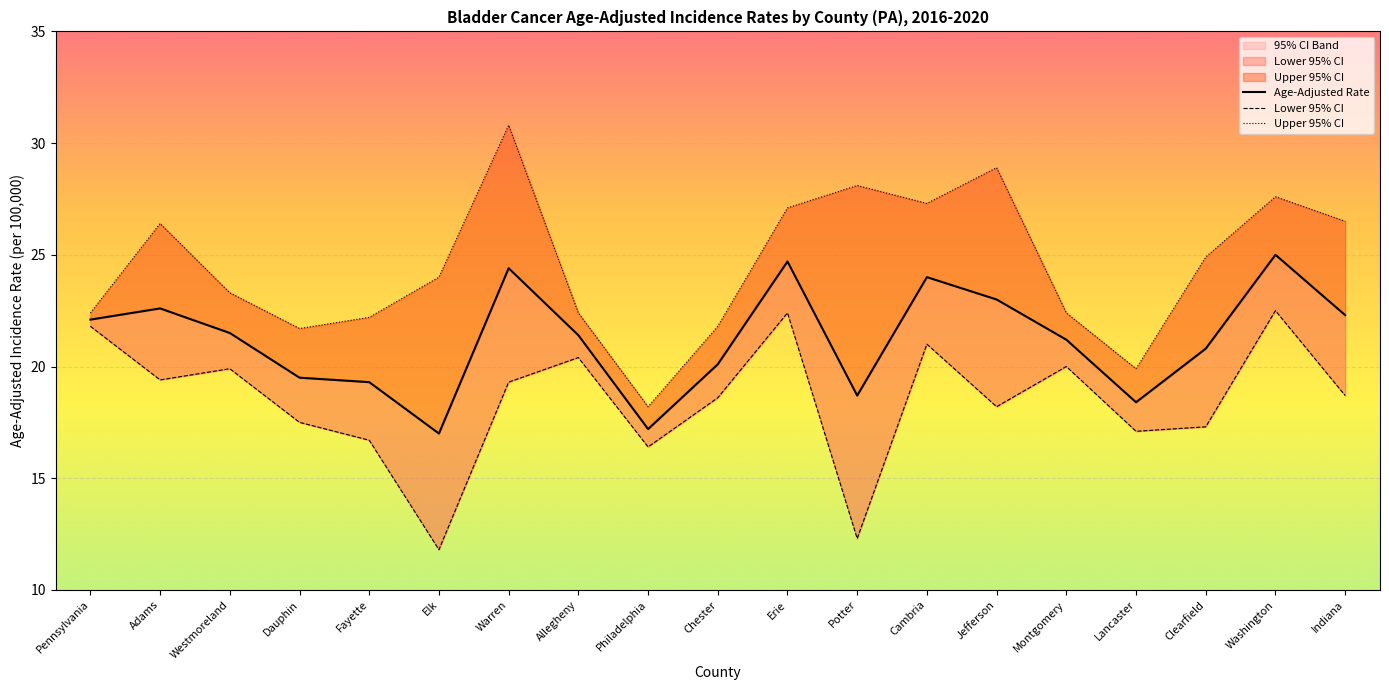

What is the highest value of the Lower 95% CI series?

22.5